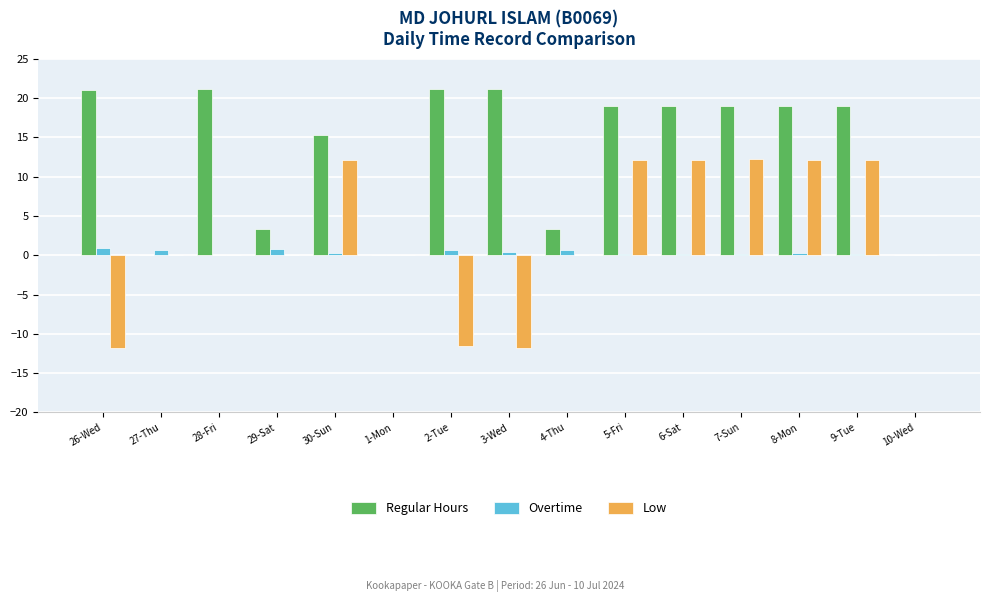

What is the maximum value for Regular Hours?

21.2